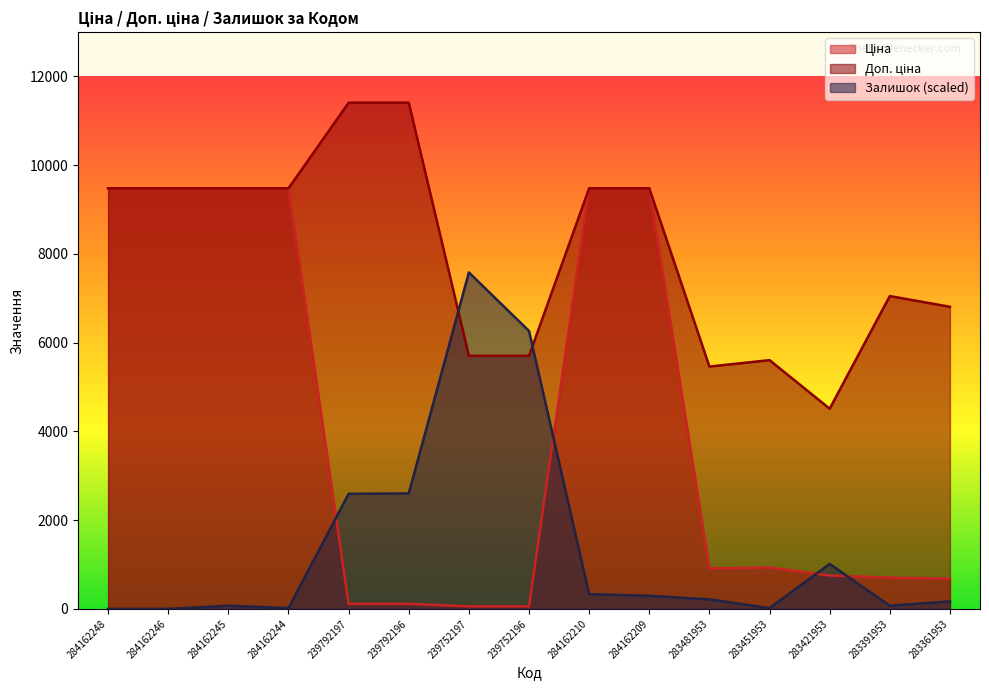

True or false: Залишок and Доп. ціна intersect in this chart.

True